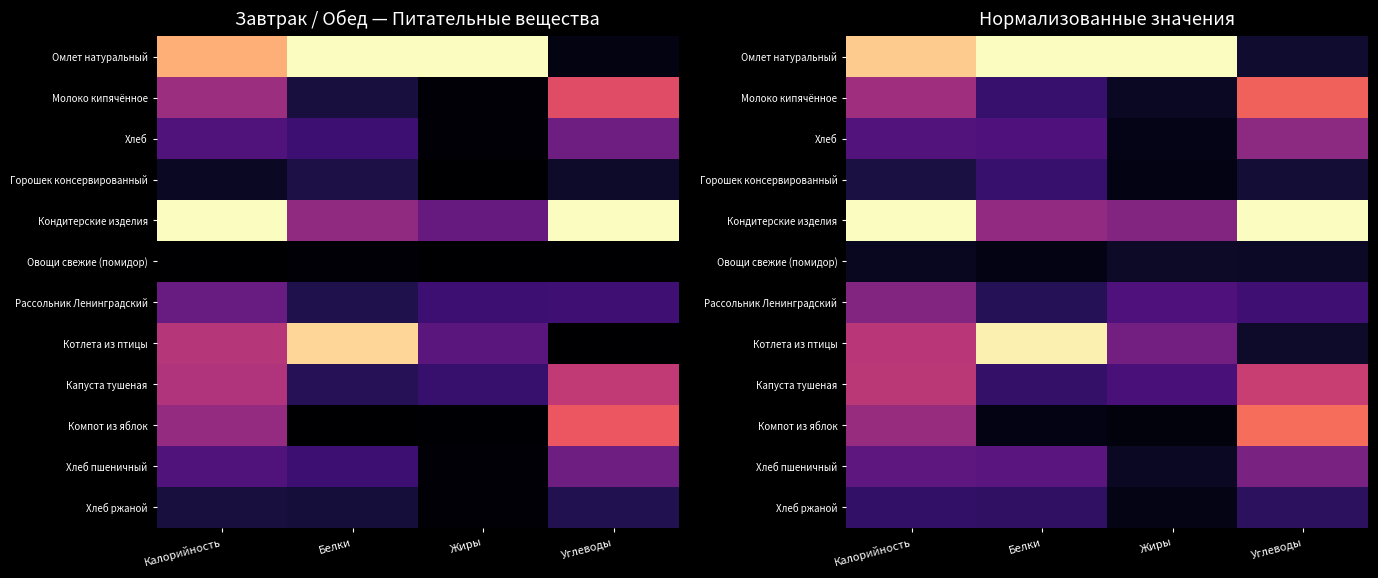

Which category has the lowest value in the Молоко кипячённое series?

Жиры